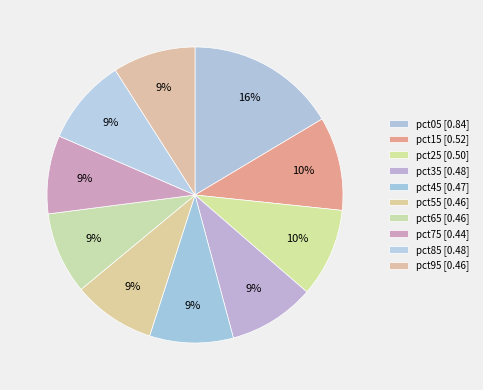

Rank the categories by value from lowest to highest.

pct75, pct65, pct55, pct95, pct45, pct85, pct35, pct25, pct15, pct05